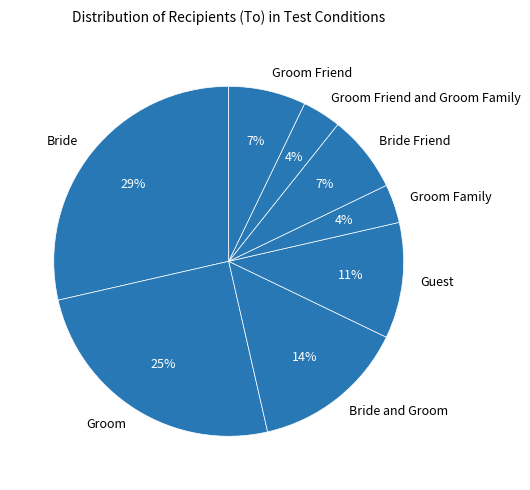

Between Groom Family and Groom Friend, which is larger?

Groom Friend